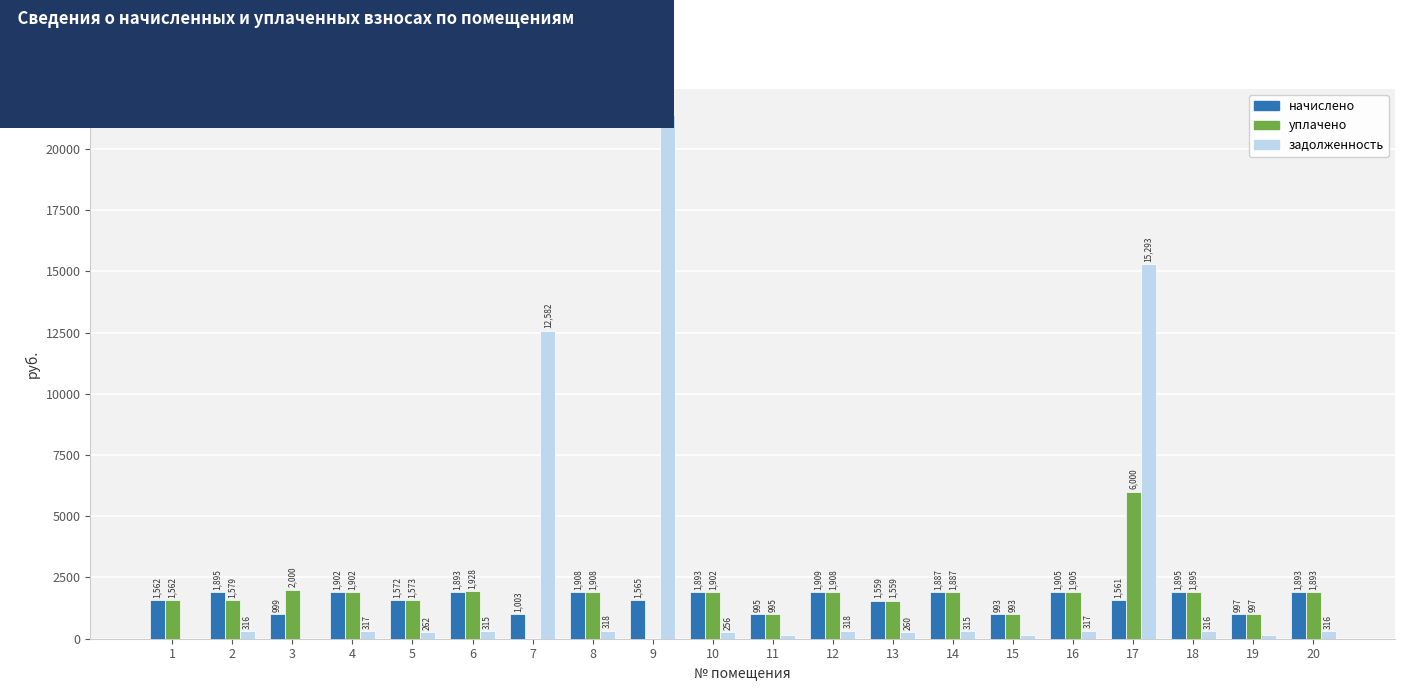

At which label does уплачено reach its peak?

17